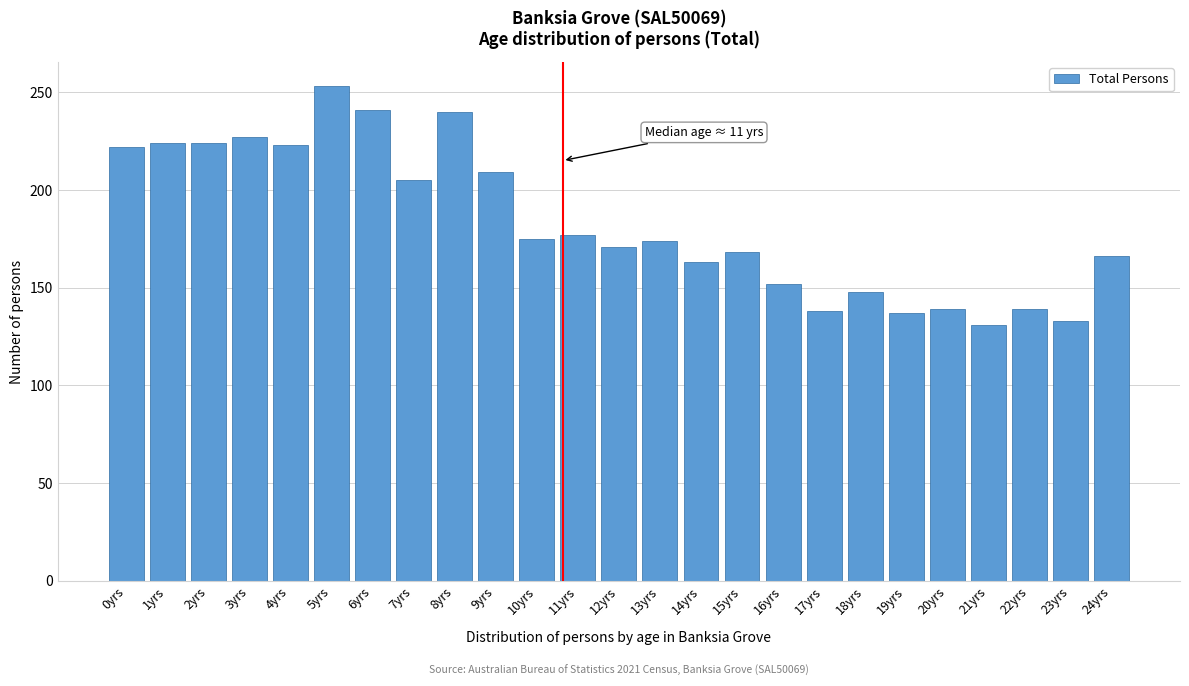

What is the smallest value displayed?

131